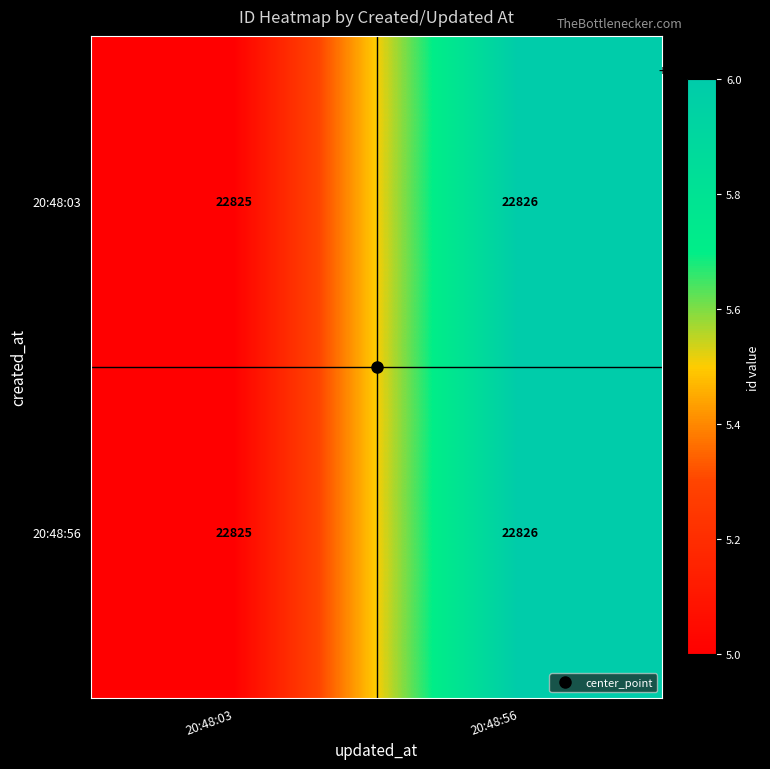

What is the sum of all 20:48:03 values?

45651